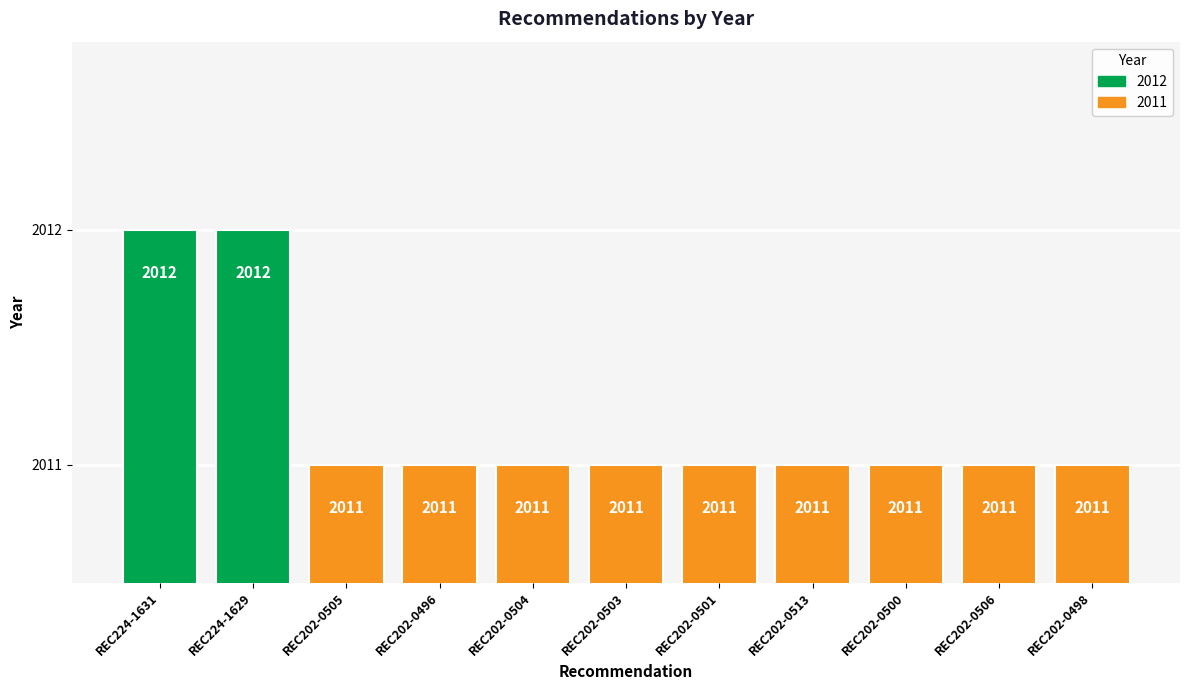

What is the label of the 8th bar from the left?

REC202-0513